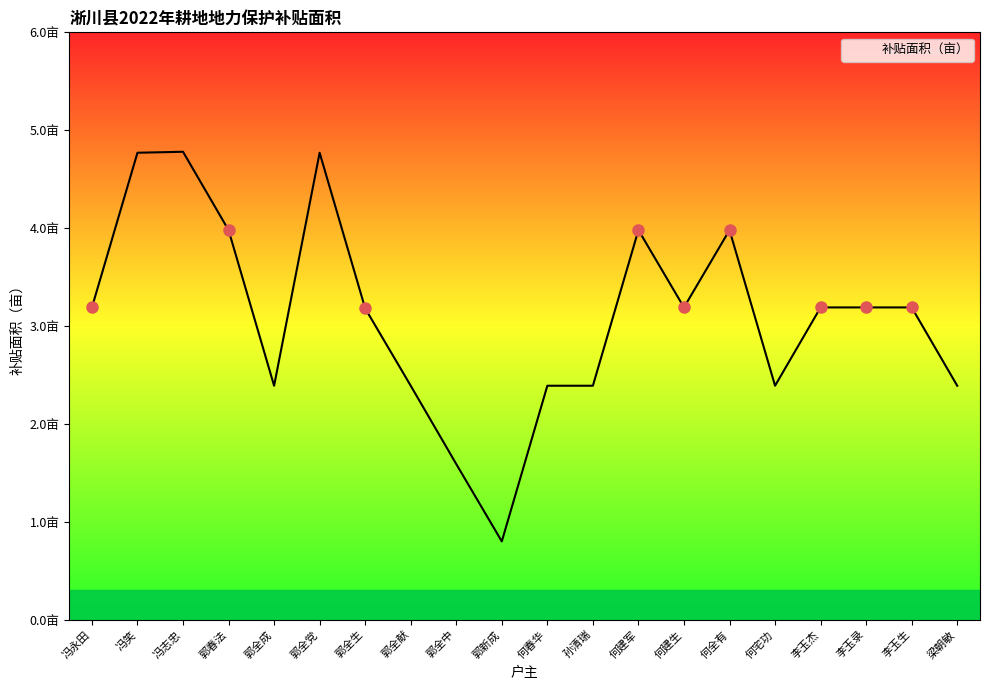

What position from the left is 李玉生?

19